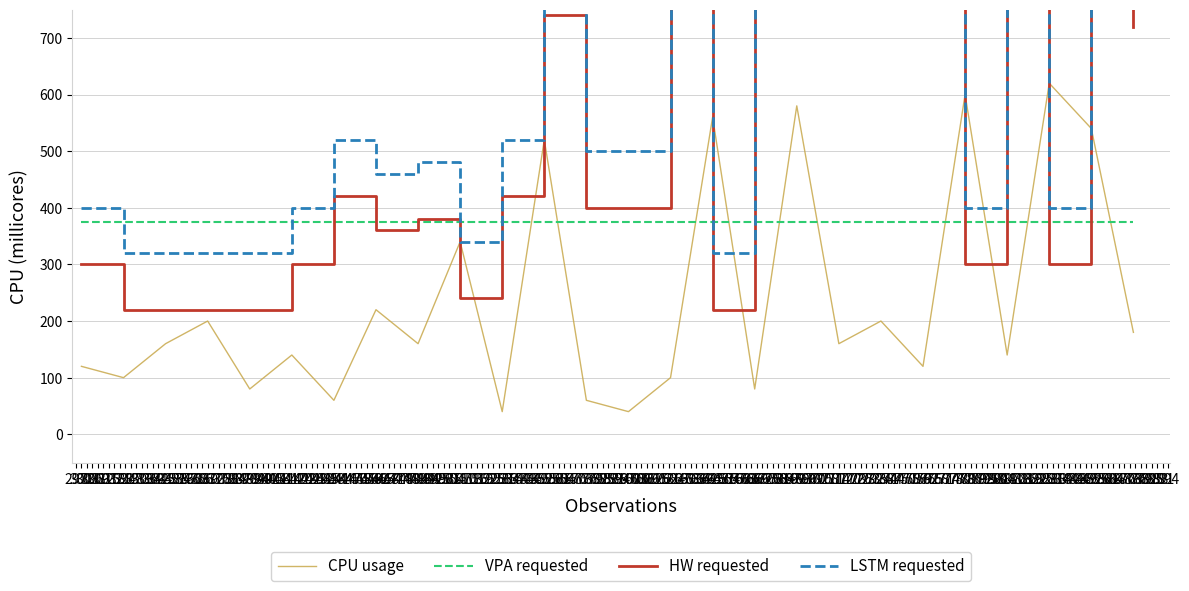

Reading left to right, transcribe all the data shown in this chart.

CPU usage: 120	100	160	200	80	140	60	220	160	340	40	520	60	40	100	560	80	580	160	200	120	600	140	620	540	180
VPA requested: 375	375	375	375	375	375	375	375	375	375	375	375	375	375	375	375	375	375	375	375	375	375	375	375	375	375
HW requested: 300	220	220	220	220	300	420	360	380	240	420	740	400	400	760	220	780	760	760	760	800	300	820	300	980	720
LSTM requested: 400	320	320	320	320	400	520	460	480	340	520	840	500	500	860	320	880	860	860	860	900	400	920	400	1080	820